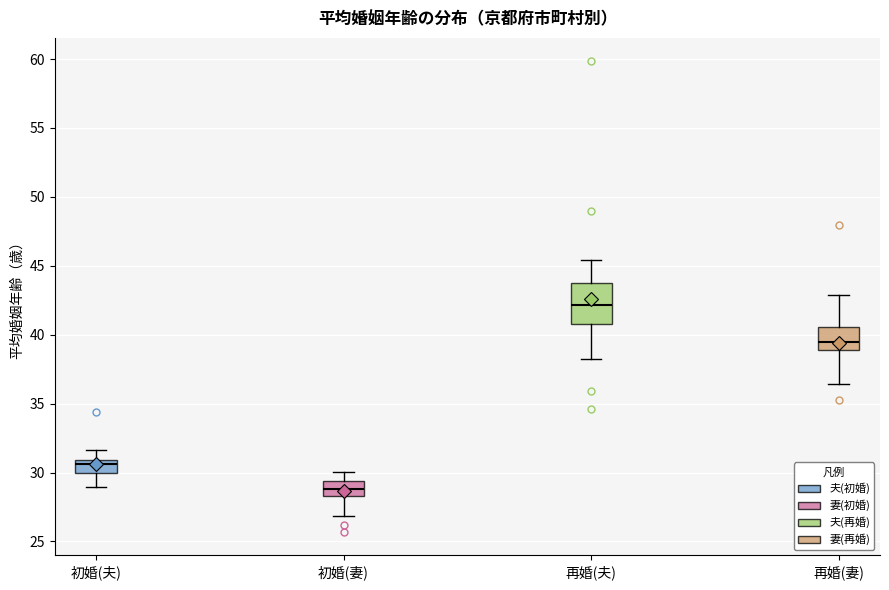

Reading left to right, transcribe this box plot: for each box, give where its median line is, the range the box spans, and where its two whiskers end, as read against the y-axis. The values are not printed on the chart, so give them approximately, as read against the axis.

初婚(夫): median 30.5, box 30.0 to 31.0, whiskers 29.0 to 31.5
初婚(妻): median 29.0, box 28.5 to 29.5, whiskers 27.0 to 30.0
再婚(夫): median 42.0, box 41.0 to 44.0, whiskers 38.0 to 45.5
再婚(妻): median 39.5, box 39.0 to 40.5, whiskers 36.5 to 43.0